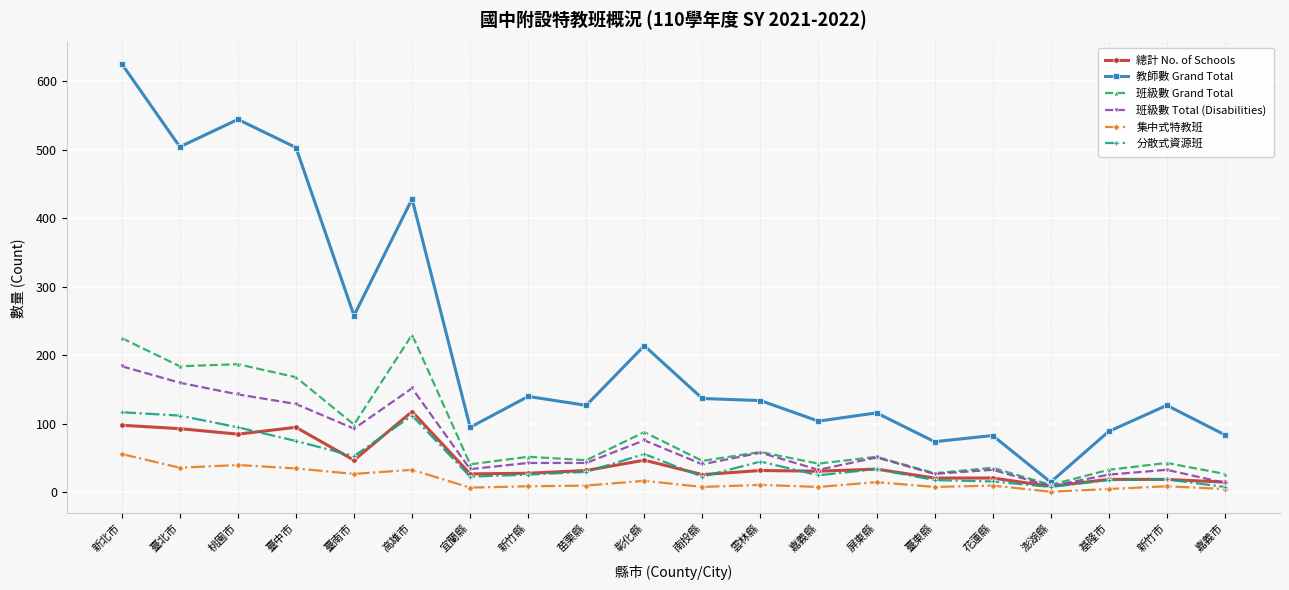

How many lines are shown in the chart?

6